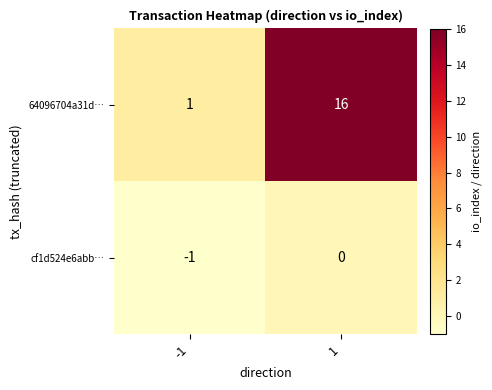

The cf1d524e6abb… series shows 0 at 1. True or false?

True